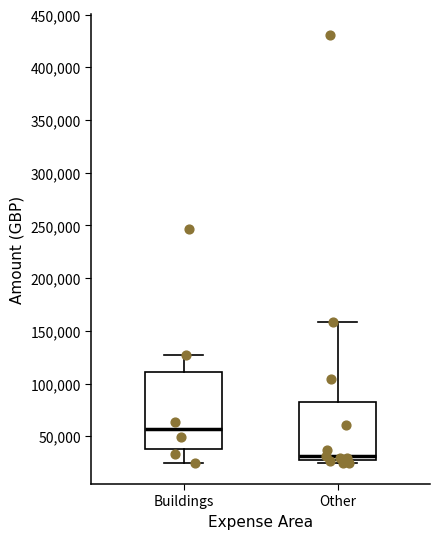

Reading left to right, transcribe this box plot: for each box, give where its median line is, the range the box spans, and where its two whiskers end, as read against the y-axis. The values are not printed on the chart, so give them approximately, as read against the axis.

Buildings: median 55000, box 40000 to 110000, whiskers 25000 to 125000
Other: median 30000 (just above the box's lower edge), box 30000 to 80000, whiskers 25000 to 160000